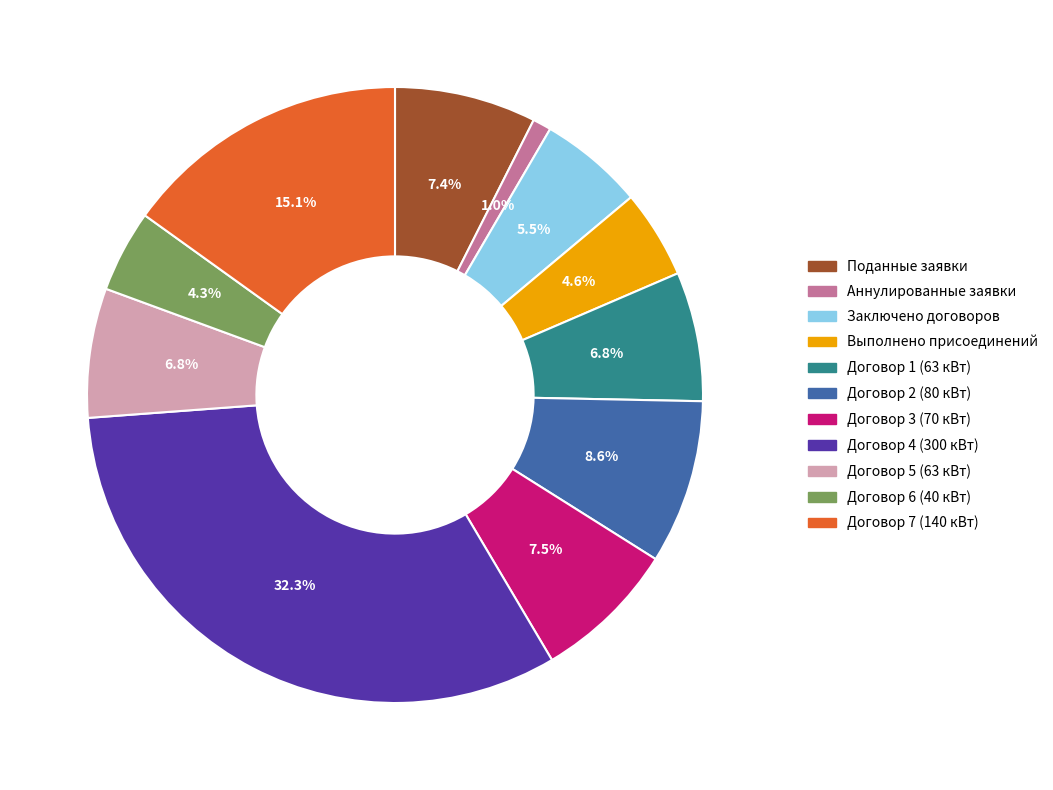

To the nearest percent, what is the difference between the largest and smallest slice percentages?

31%